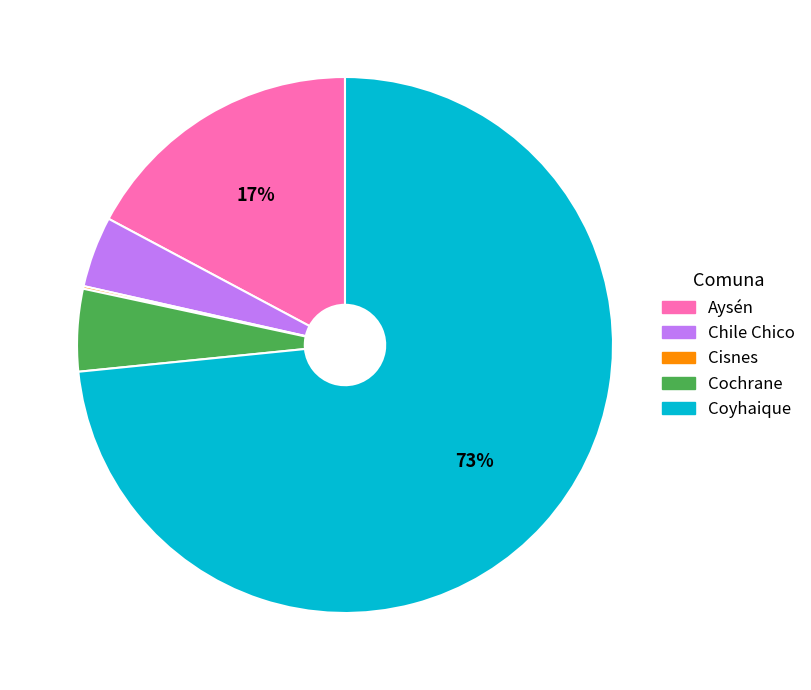

The Cochrane slice represents 5% of the pie. True or false?

True